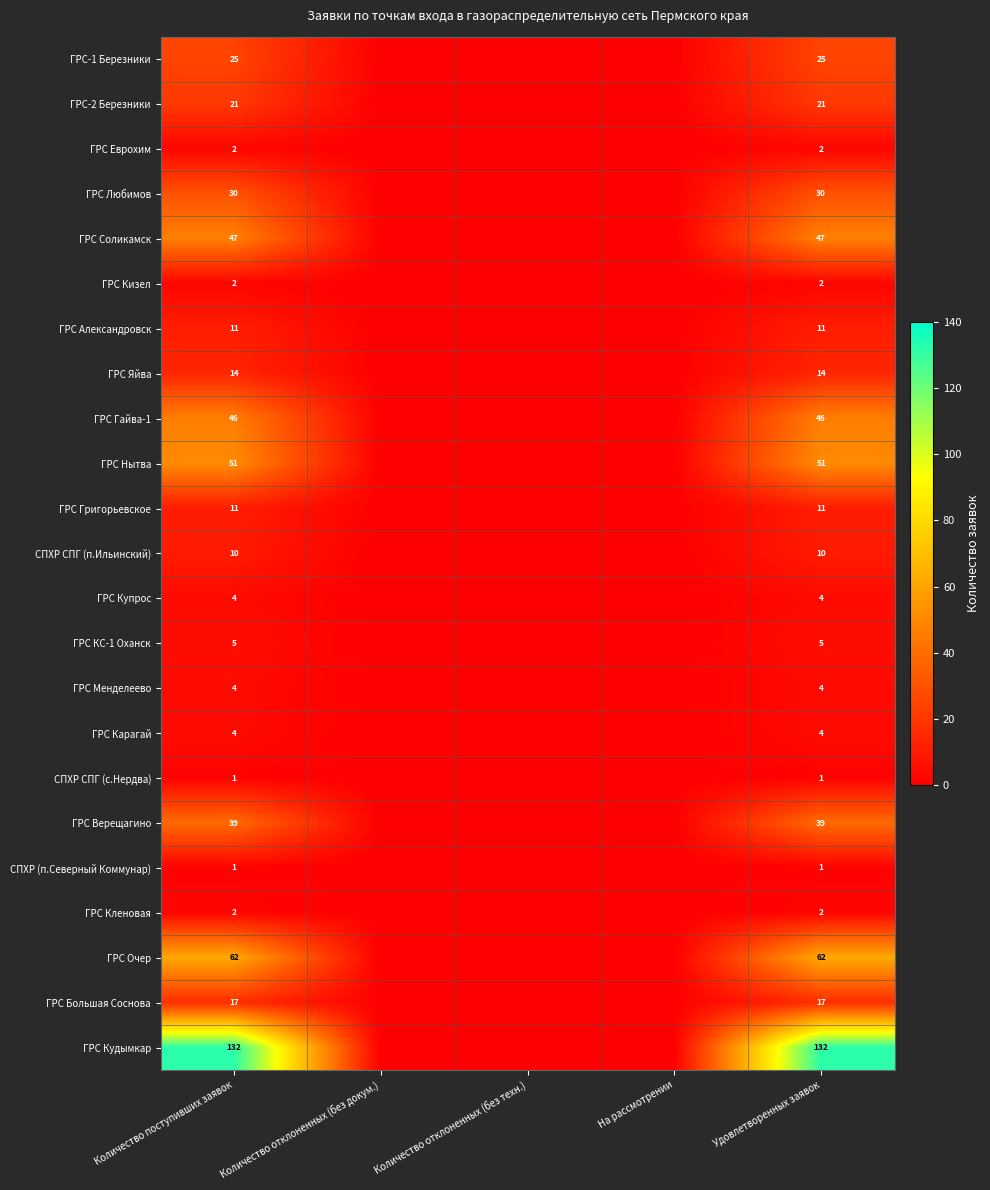

The ГРС Соликамск series shows 61 at Количество поступивших заявок. True or false?

False